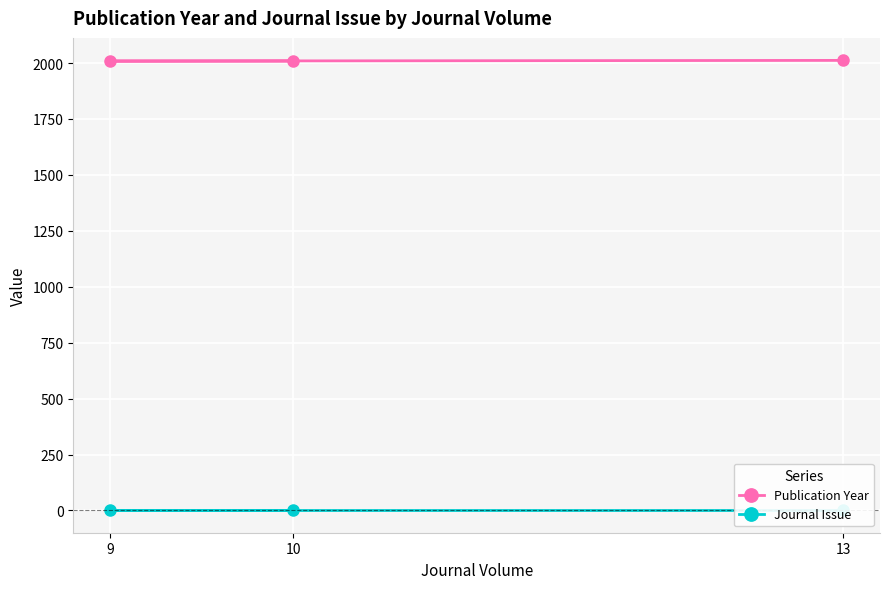

Reading right to left, list all the values displayed in this chart.

Publication Year: 2012	2009	2009
Journal Issue: 1	1	1